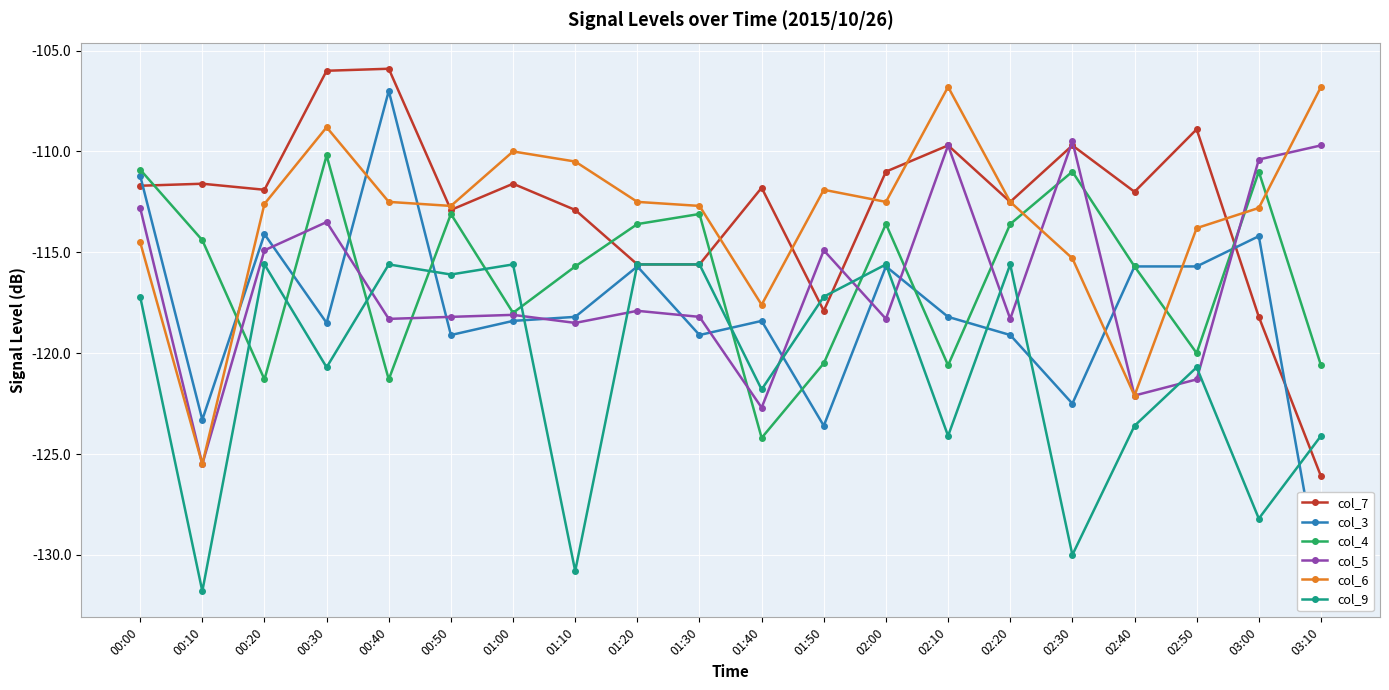

Which series changed the most between 01:50 and 02:40?

col_6